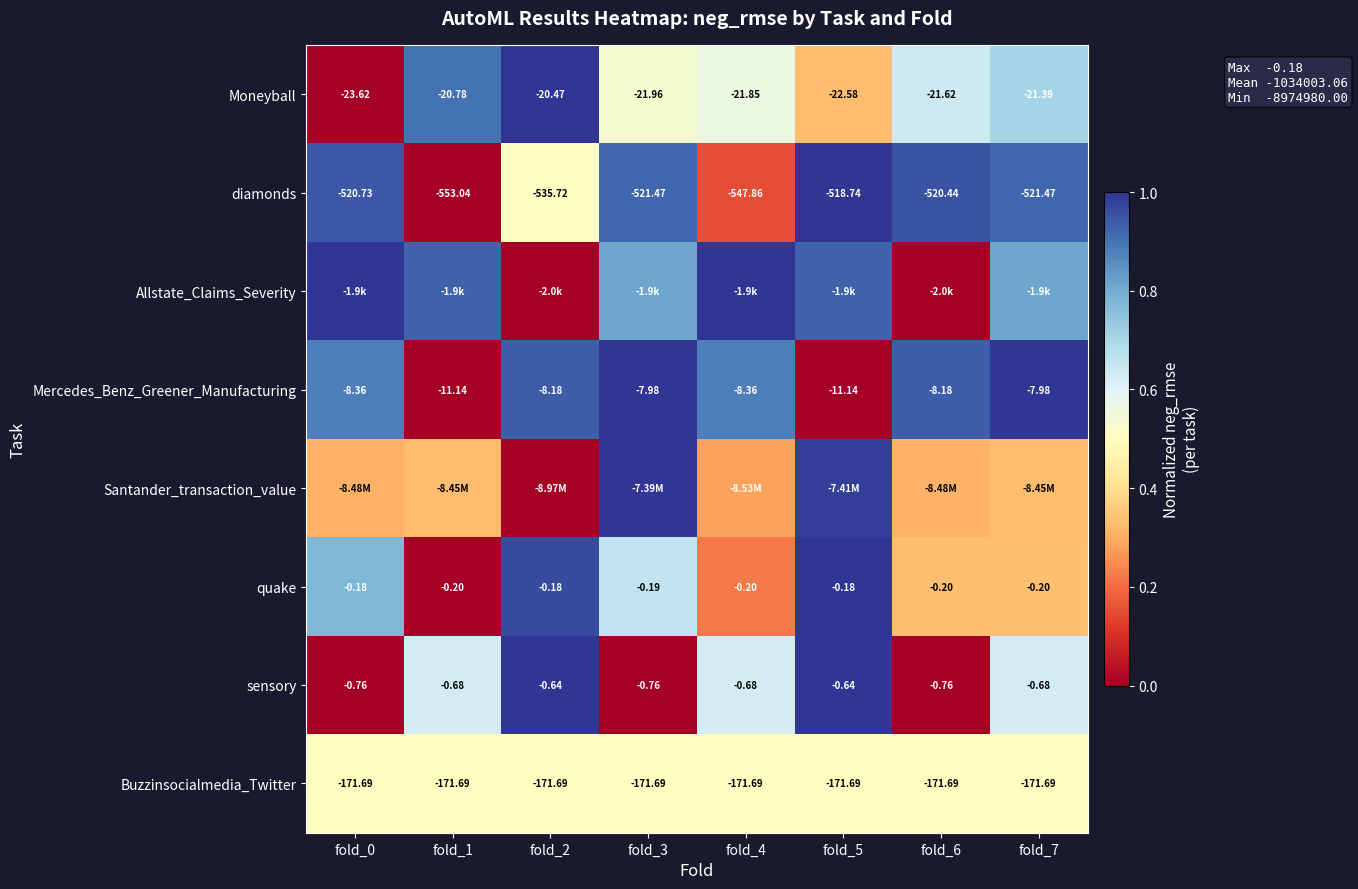

Is the value of Moneyball at fold_2 greater than the value of Mercedes_Benz_Greener_Manufacturing at fold_2?

No